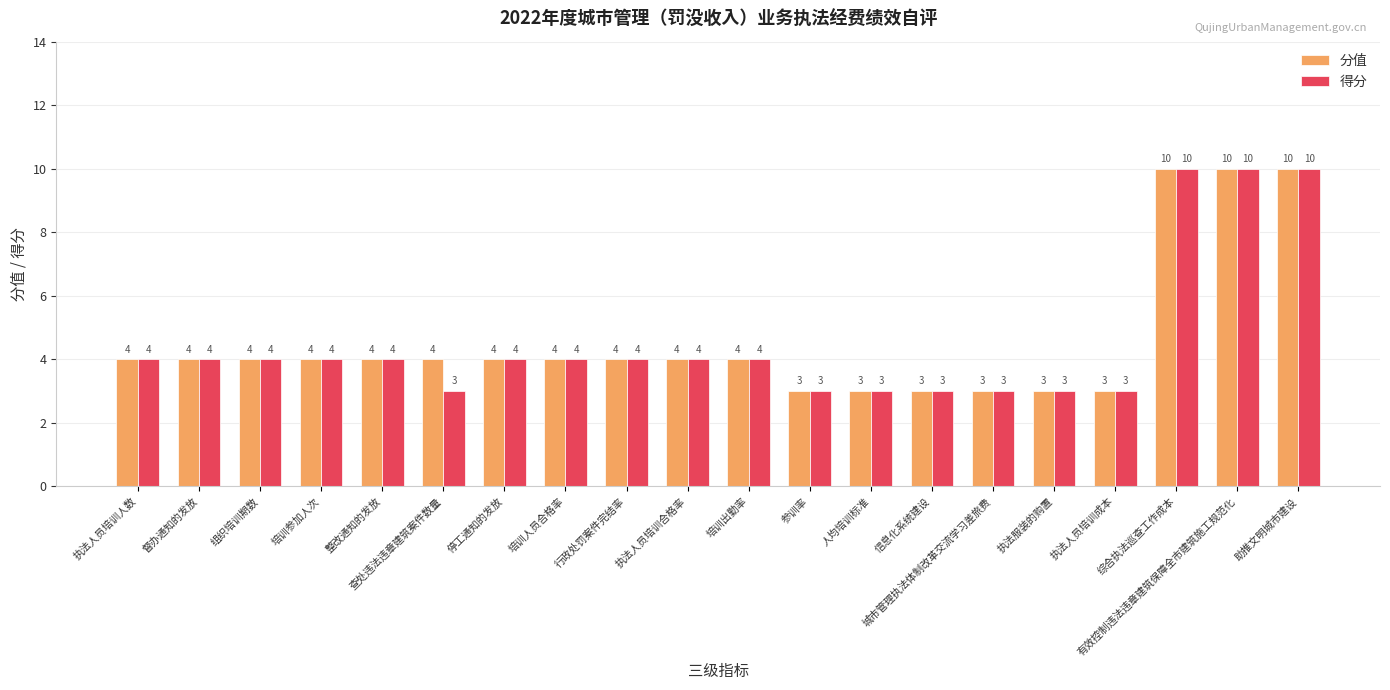

What is the greatest value displayed?

10